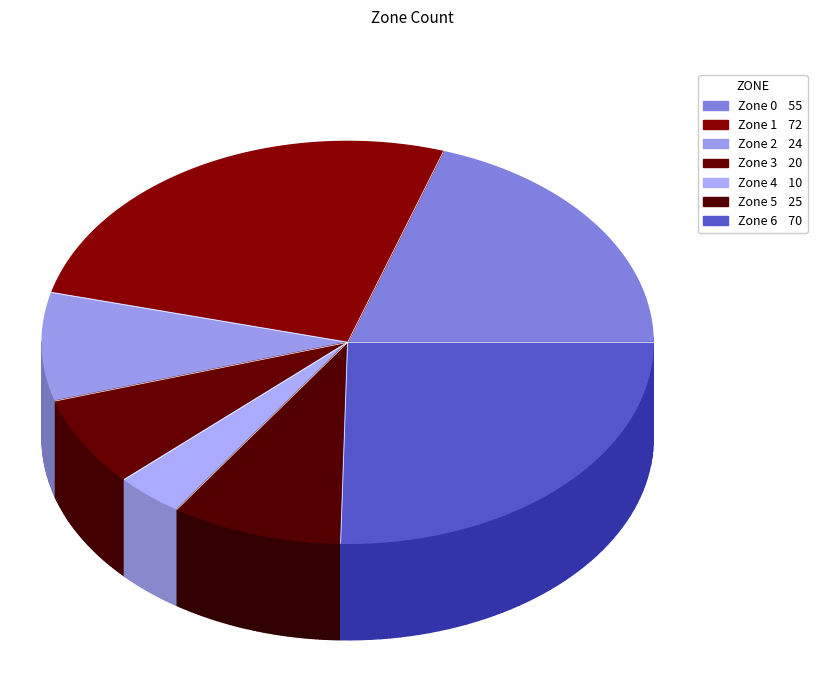

Which has a higher value, 1 or 2?

1